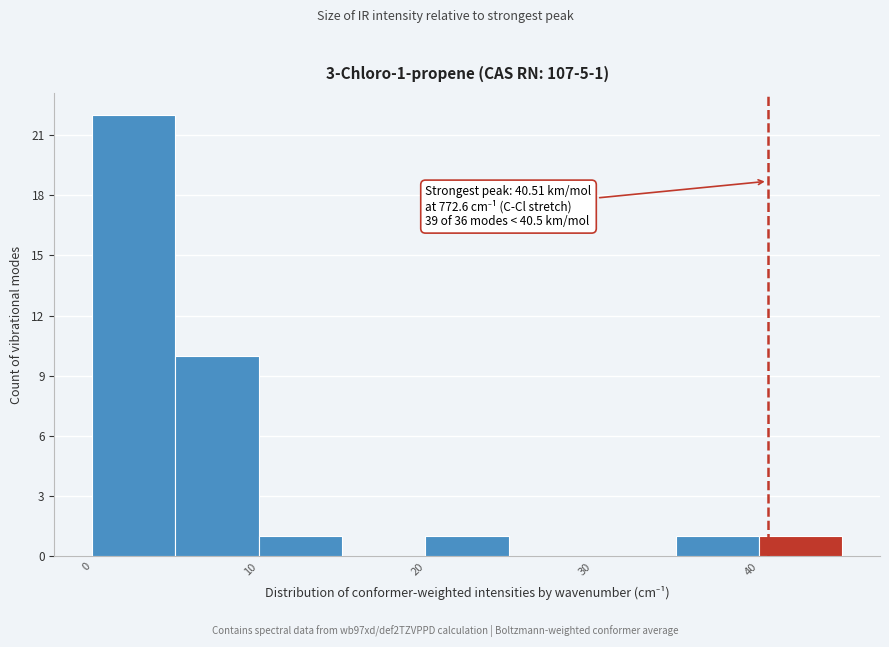

Over which range of the x-axis is the bar tallest?

0 to 5